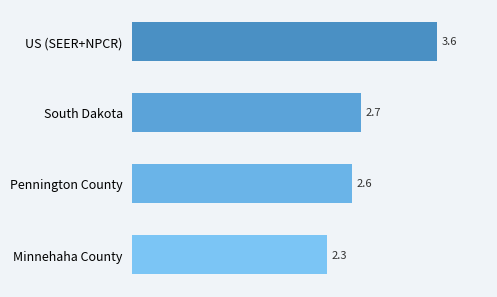

Are the bars grouped side by side (vs. stacked)?

No